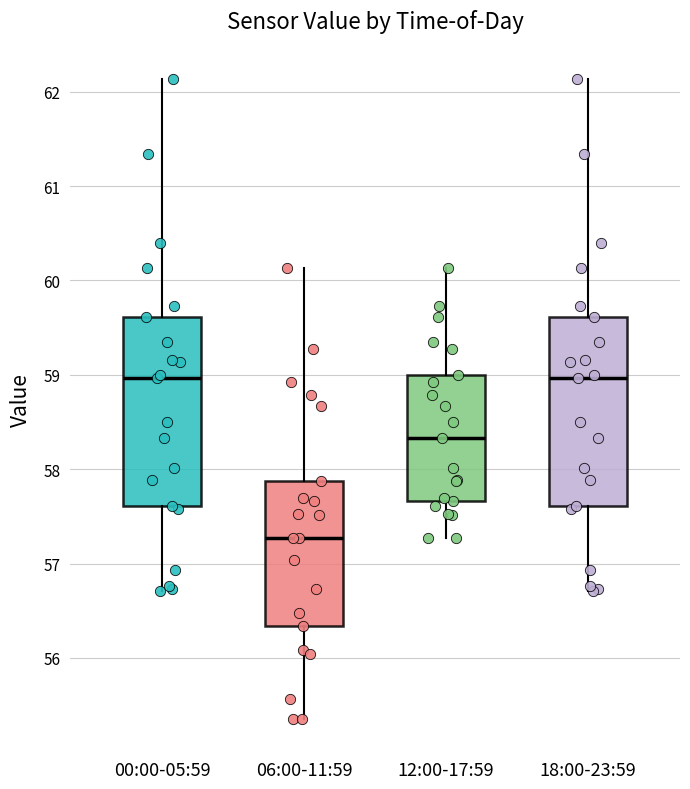

Reading left to right, read every box against the y-axis: the position of its median line, the range the box covers, and the ends of its whiskers. The values are not printed on the chart, so give them approximately, as read against the axis.

00:00-05:59: median 59.0, box 57.6 to 59.6, whiskers 56.7 to 62.1
06:00-11:59: median 57.3, box 56.3 to 57.9, whiskers 55.4 to 60.1
12:00-17:59: median 58.3, box 57.7 to 59.0, whiskers 57.3 to 60.1
18:00-23:59: median 59.0, box 57.6 to 59.6, whiskers 56.7 to 62.1